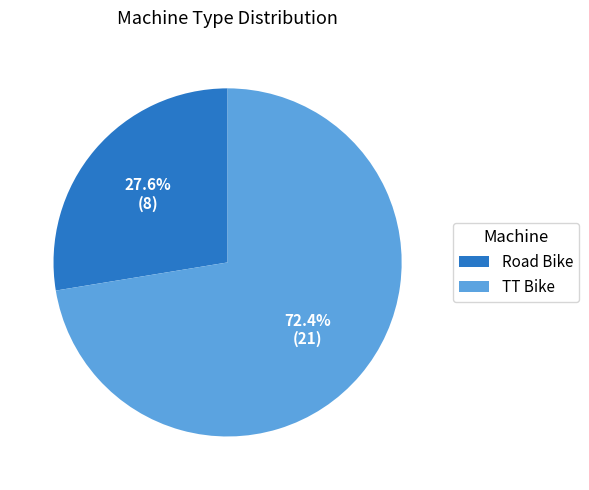

Which has a higher value, Road Bike or TT Bike?

TT Bike